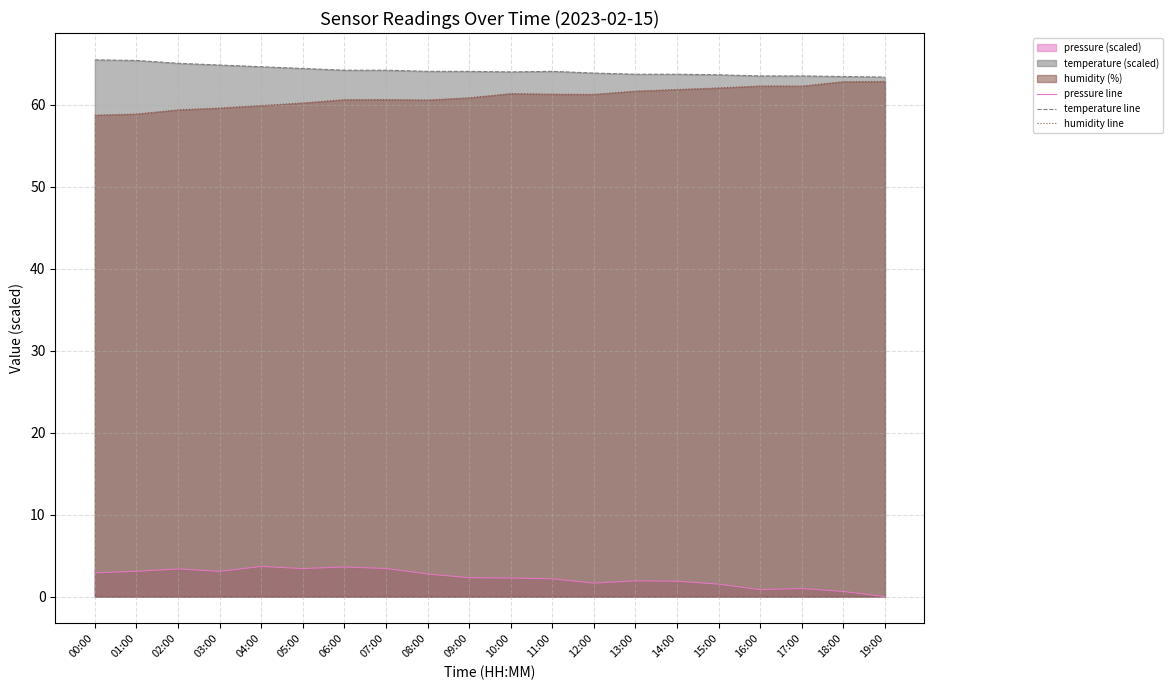

At how many categories does at least one series exceed 61?

20